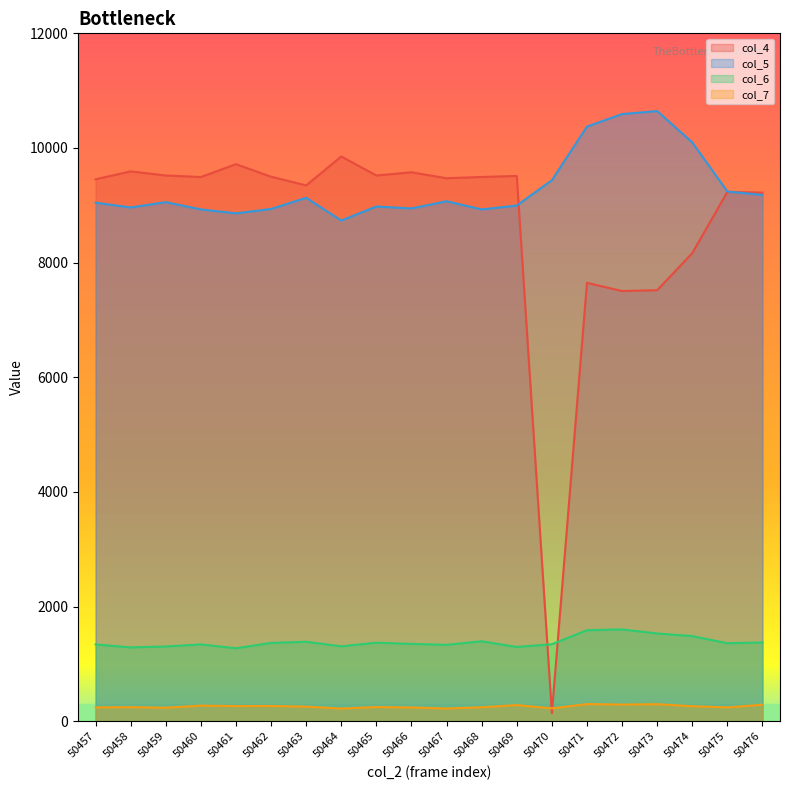

What is the value of the col_7 point at the 18th from the left?

261